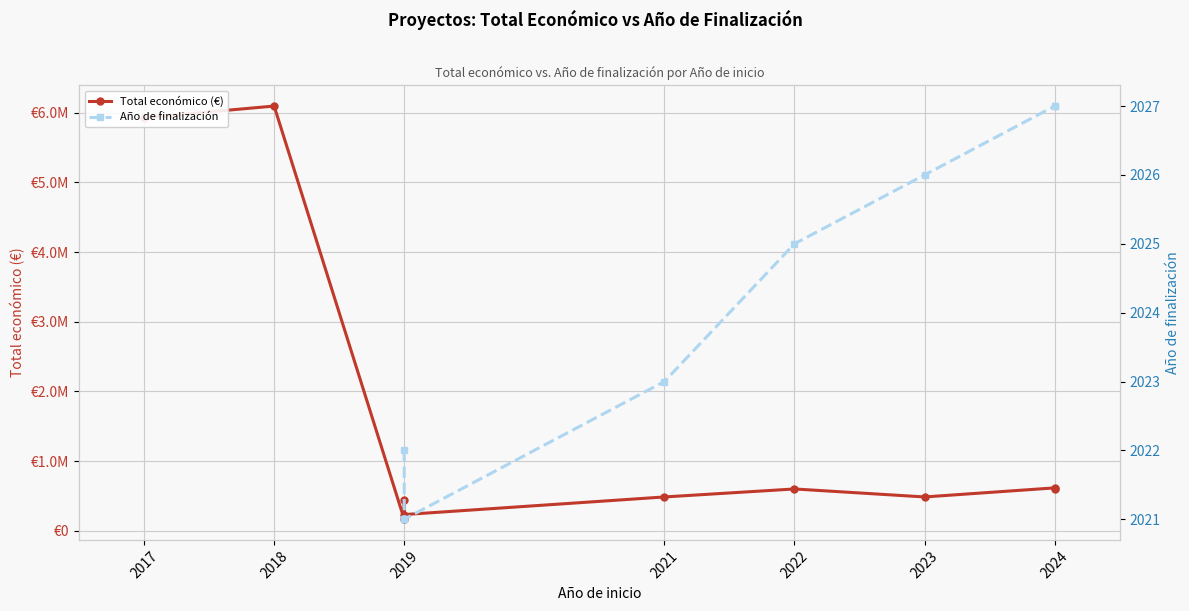

Reading left to right, what are all the values shown in this chart?

2017=5930502	2018=6097171	2019=165000	2019=447749	2019=232189	2021=485043	2022=599754	2023=485043	2024=615375	2024=593715